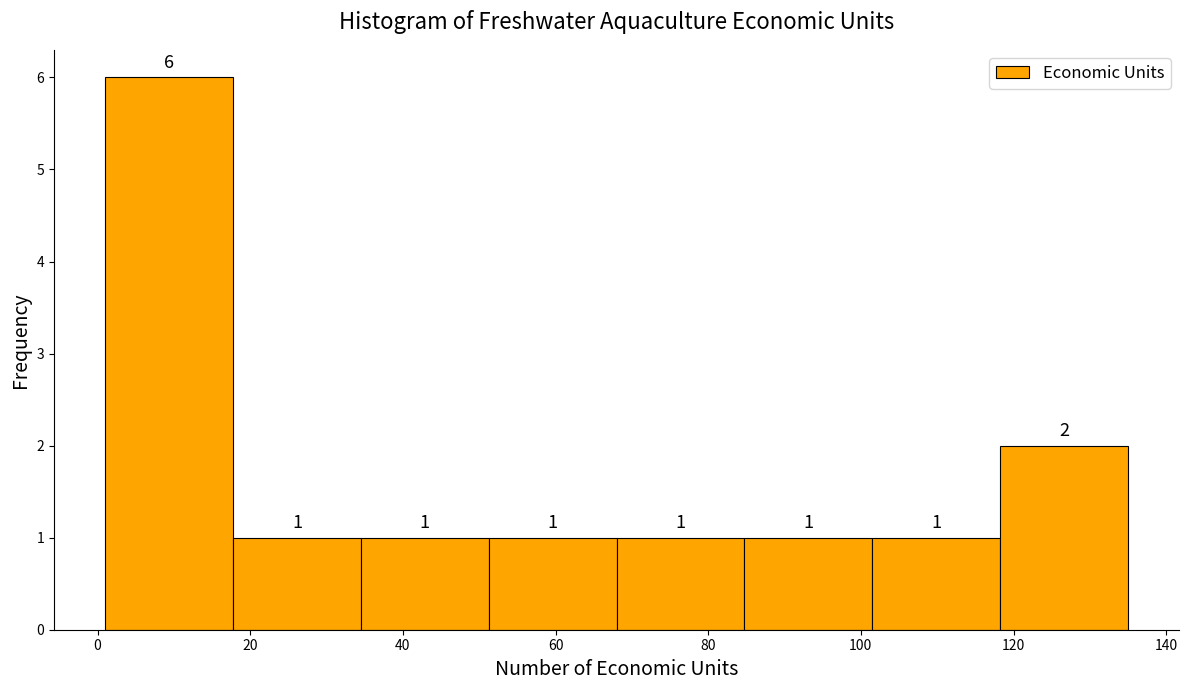

What is the height of the bar covering 102 to 118 on the x-axis? The bar edges are not printed on the chart, so give them approximately, as read against the axis.

1